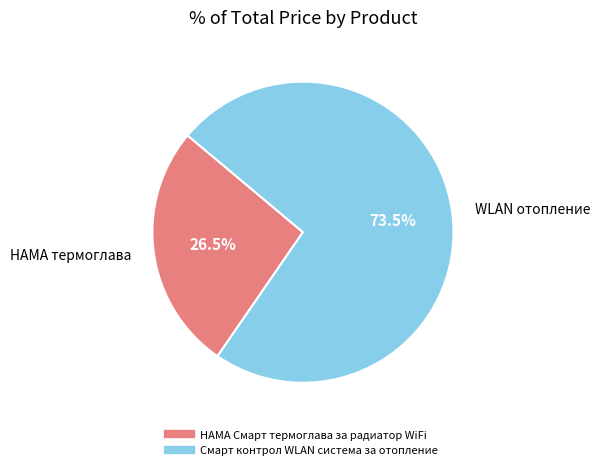

The HAMA Смарт термоглава за радиатор WiFi slice represents 37% of the pie. True or false?

False